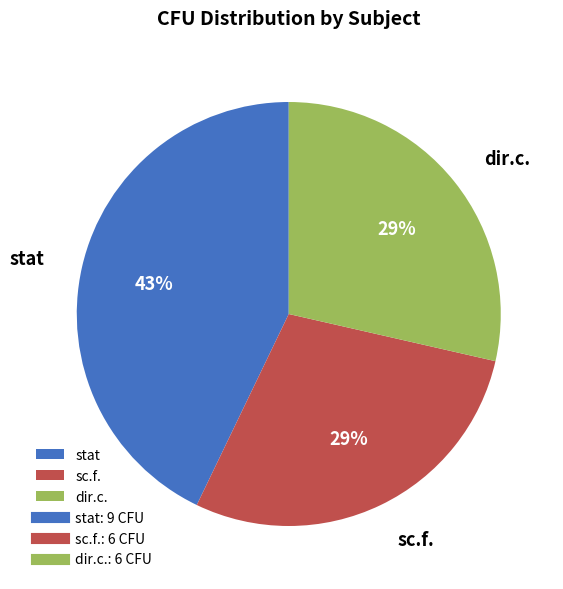

Does any single category account for the majority?

No